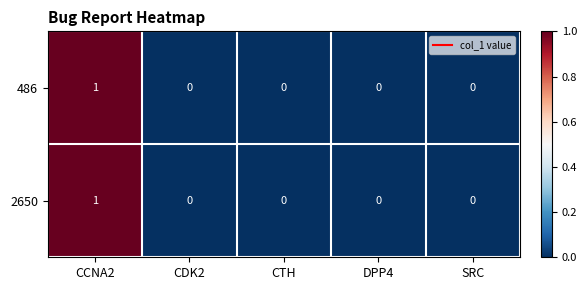

True or false: 2650 has a value of 1 at CTH.

False